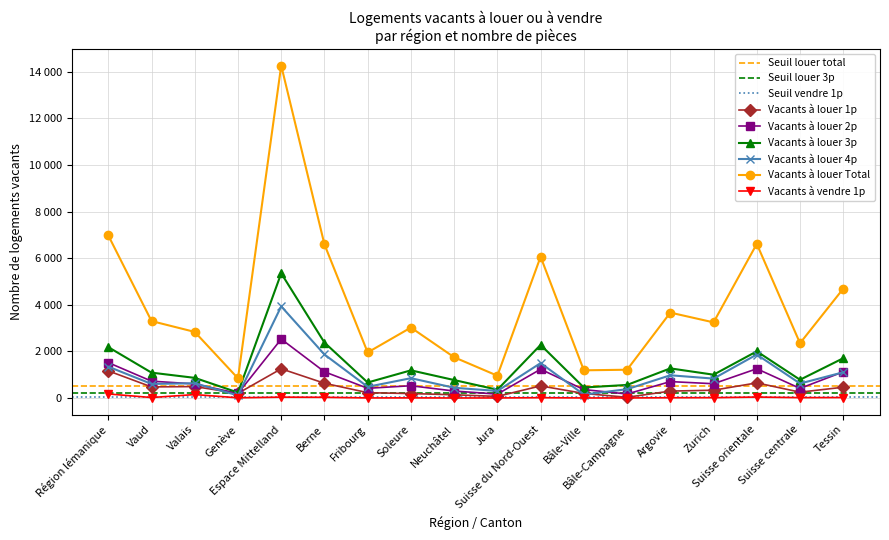

What is the total value across all series at Jura?

1842